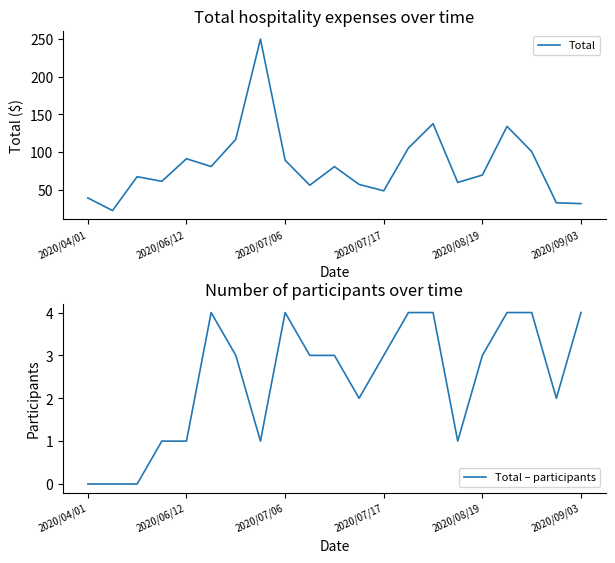

At 18, list the series in order from largest to smallest.

Total, Total – participants